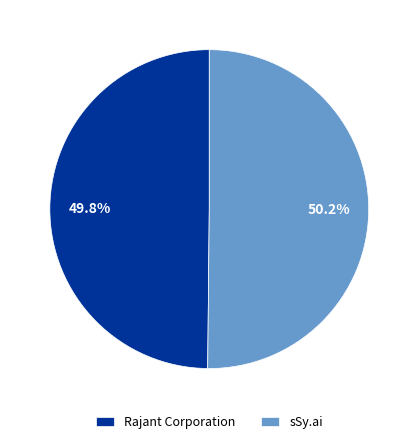

Is there any slice that represents more than half of the pie?

Yes